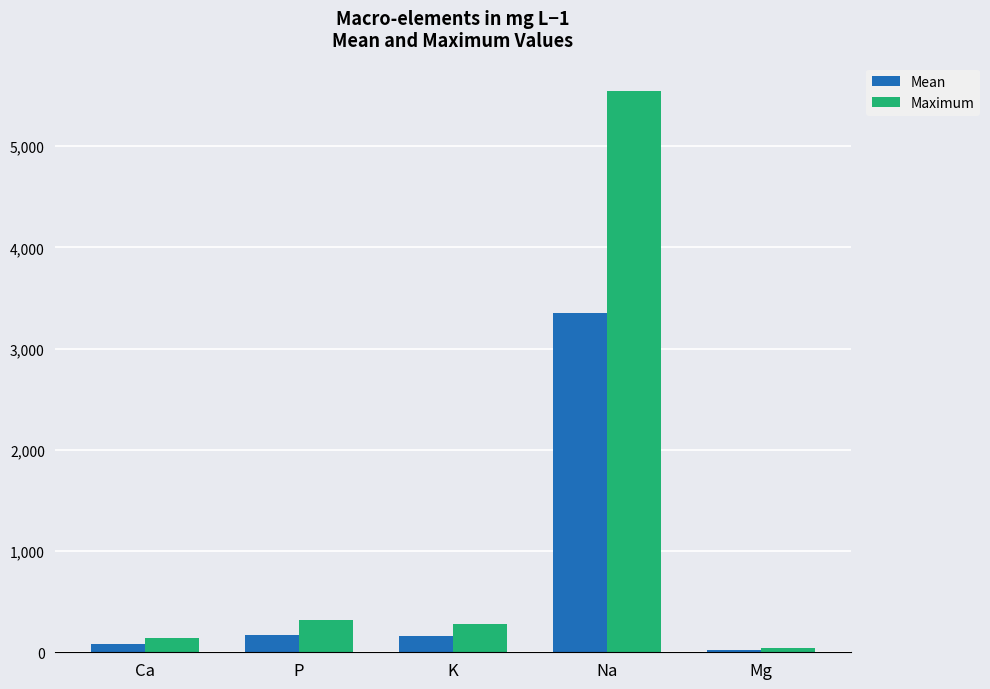

What is the label of the 1st bar from the left?

Ca